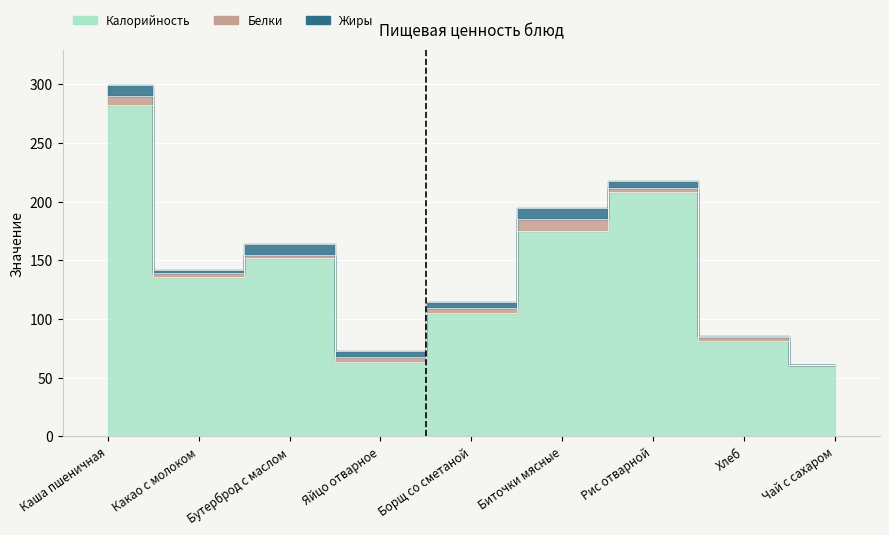

Which series has the largest range (max minus min)?

Калорийность